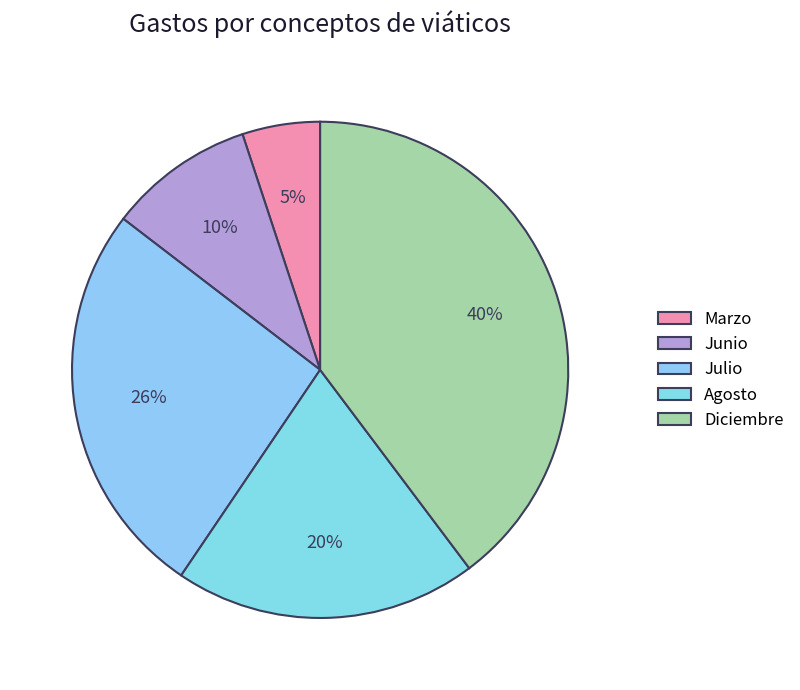

How many segments does this pie chart have?

5